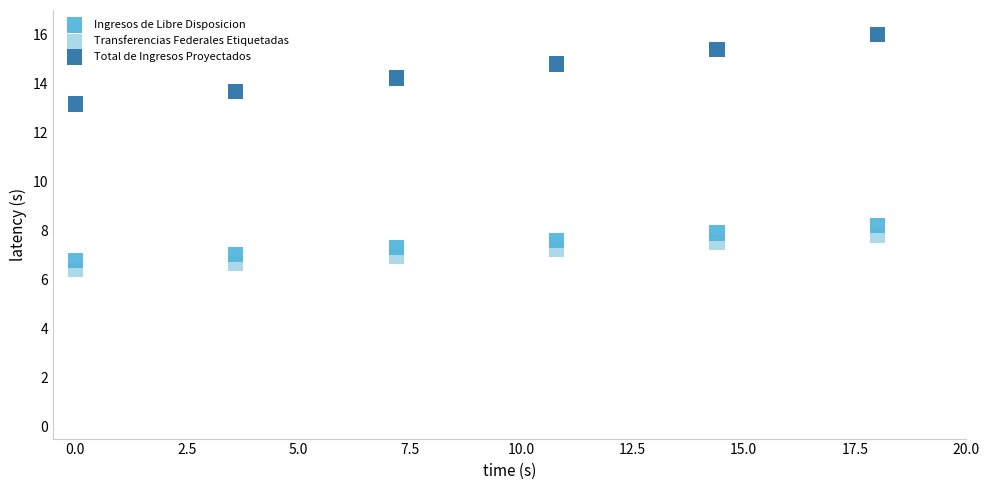

Across all data points, what is the range of Y values (max minus min)?

9.6